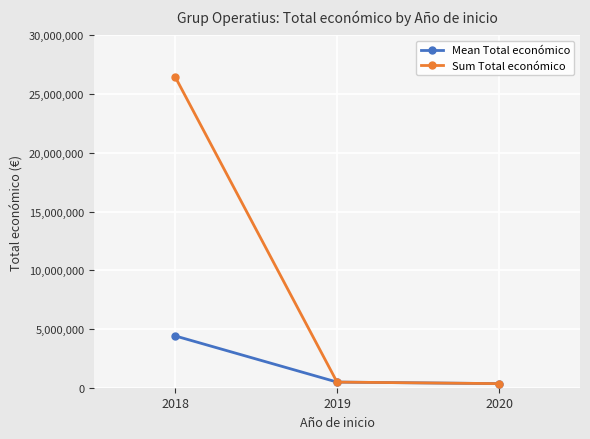

Reading right to left, extract all data points from this chart.

Mean Total económico: 2020=348843.0	2019=480156.0	2018=4415028.2
Sum Total económico: 2020=348843.0	2019=480156.0	2018=26490169.0